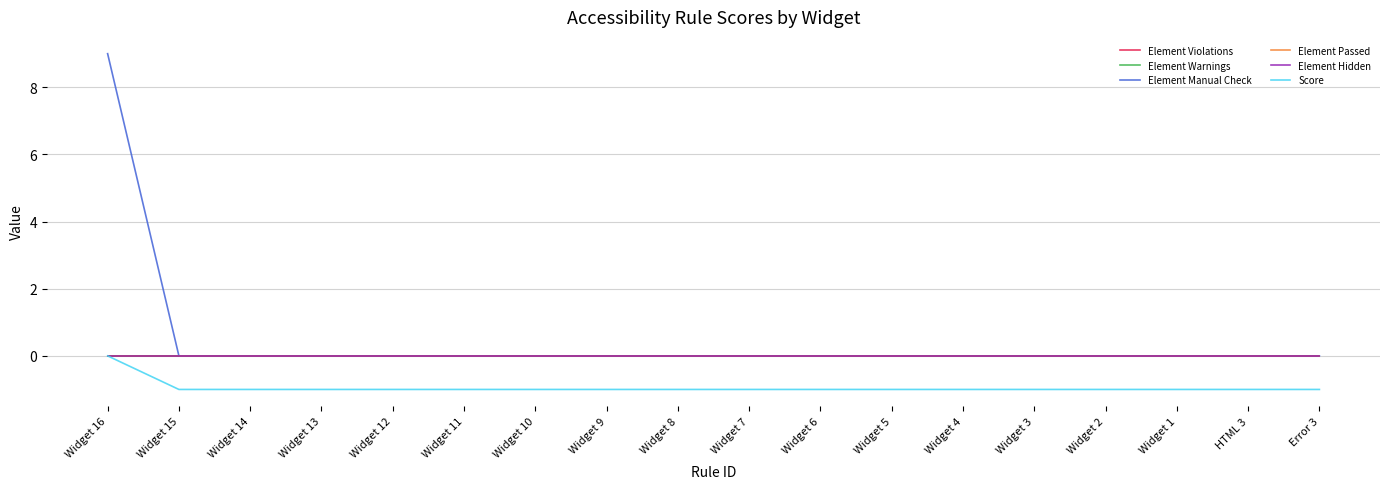

What is the spread (max minus min) of values at Widget 4?

1